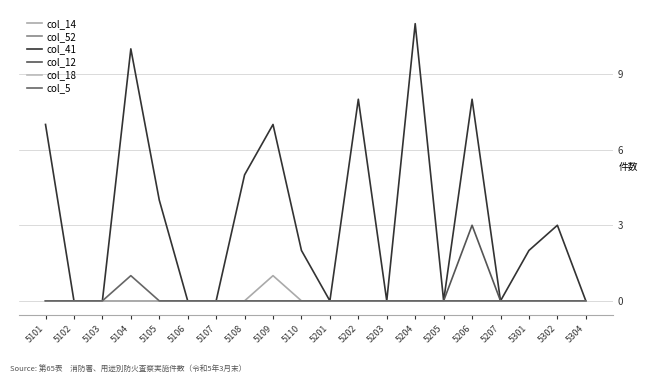

Which has a higher value, 5206 or 5204?

5206